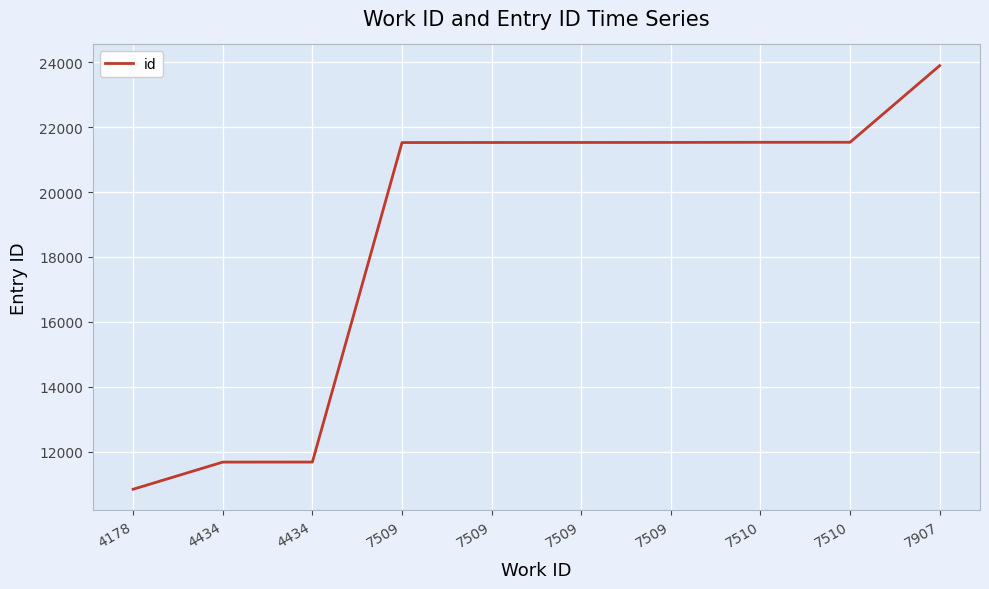

What is the difference between the values at 7509 and 4178?

10679